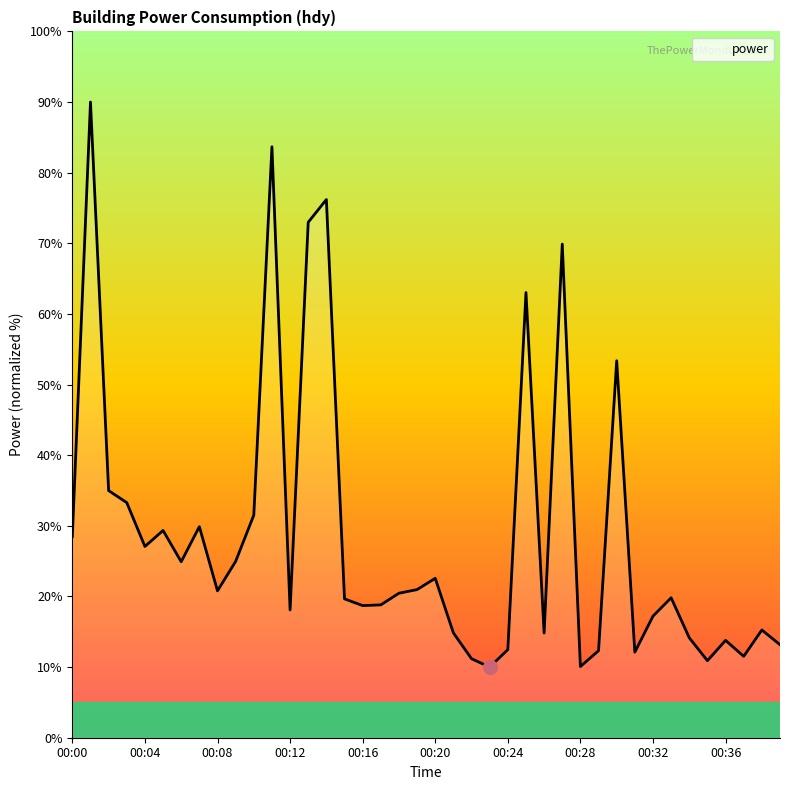

What is the greatest value displayed?

90.0